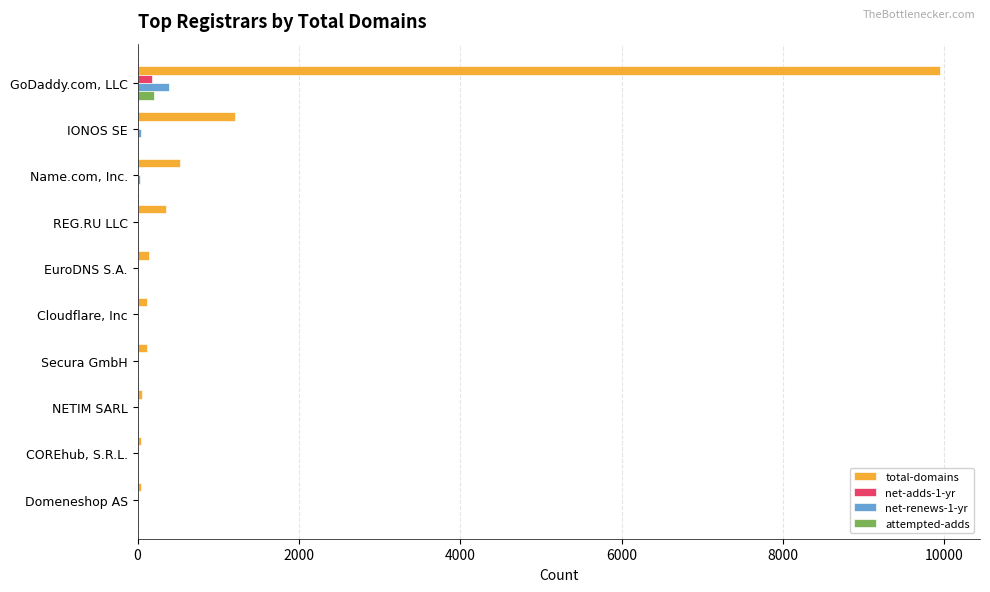

Which series changed the most between GoDaddy.com, LLC and COREhub, S.R.L.?

total-domains